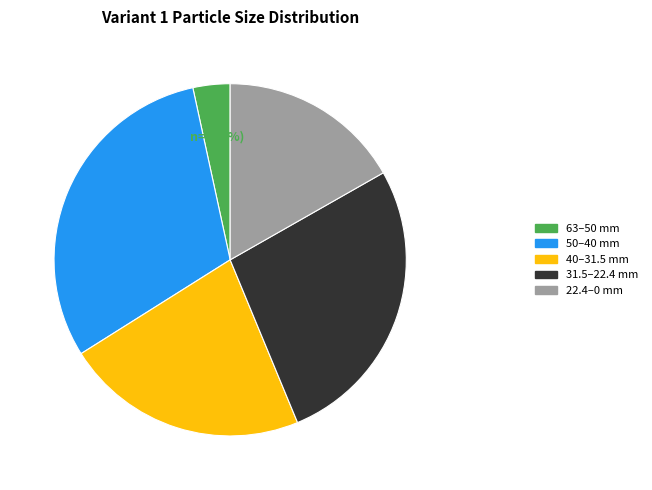

Is there a majority slice in this chart?

No